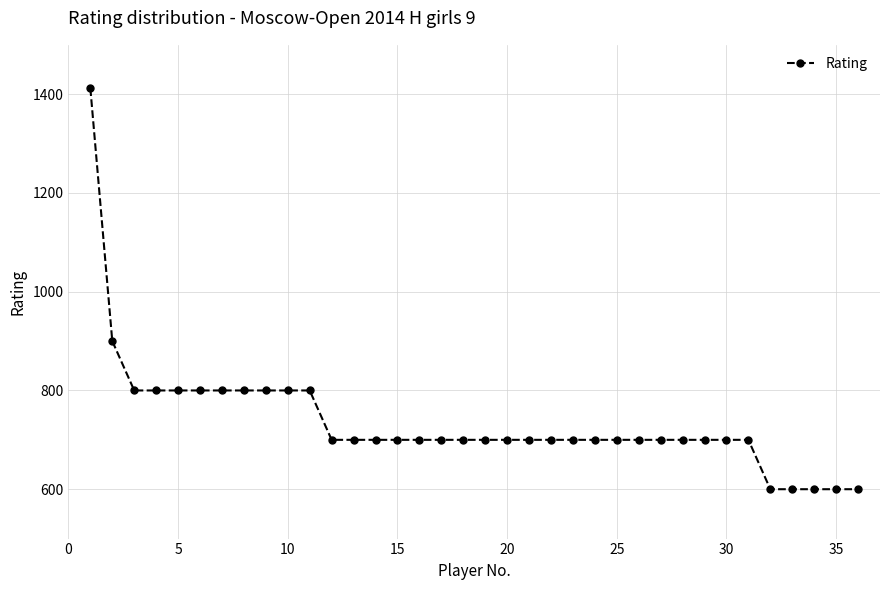

What is the maximum value shown in the chart?

1412